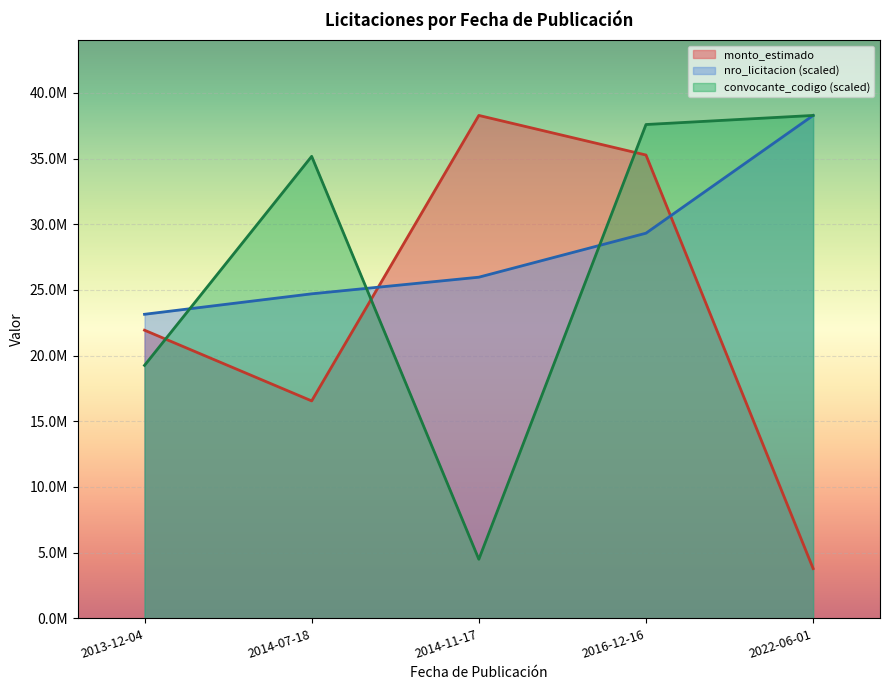

True or false: monto_estimado has a value of 16550000.0 at 2014-07-18.

True